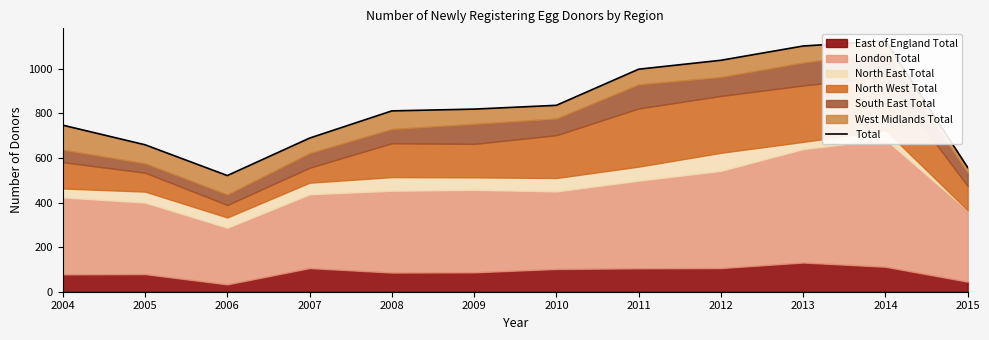

Reading left to right, what are all the values shown in this chart?

2004=747	2005=659	2006=521	2007=689	2008=811	2009=819	2010=836	2011=998	2012=1038	2013=1102	2014=1125	2015=557